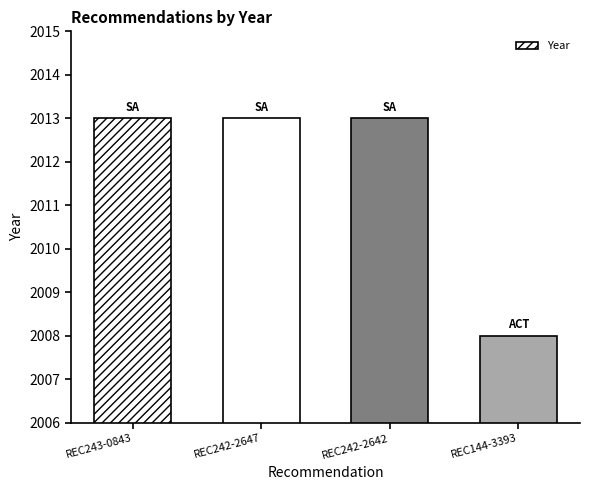

What is the minimum value shown in the chart?

2008